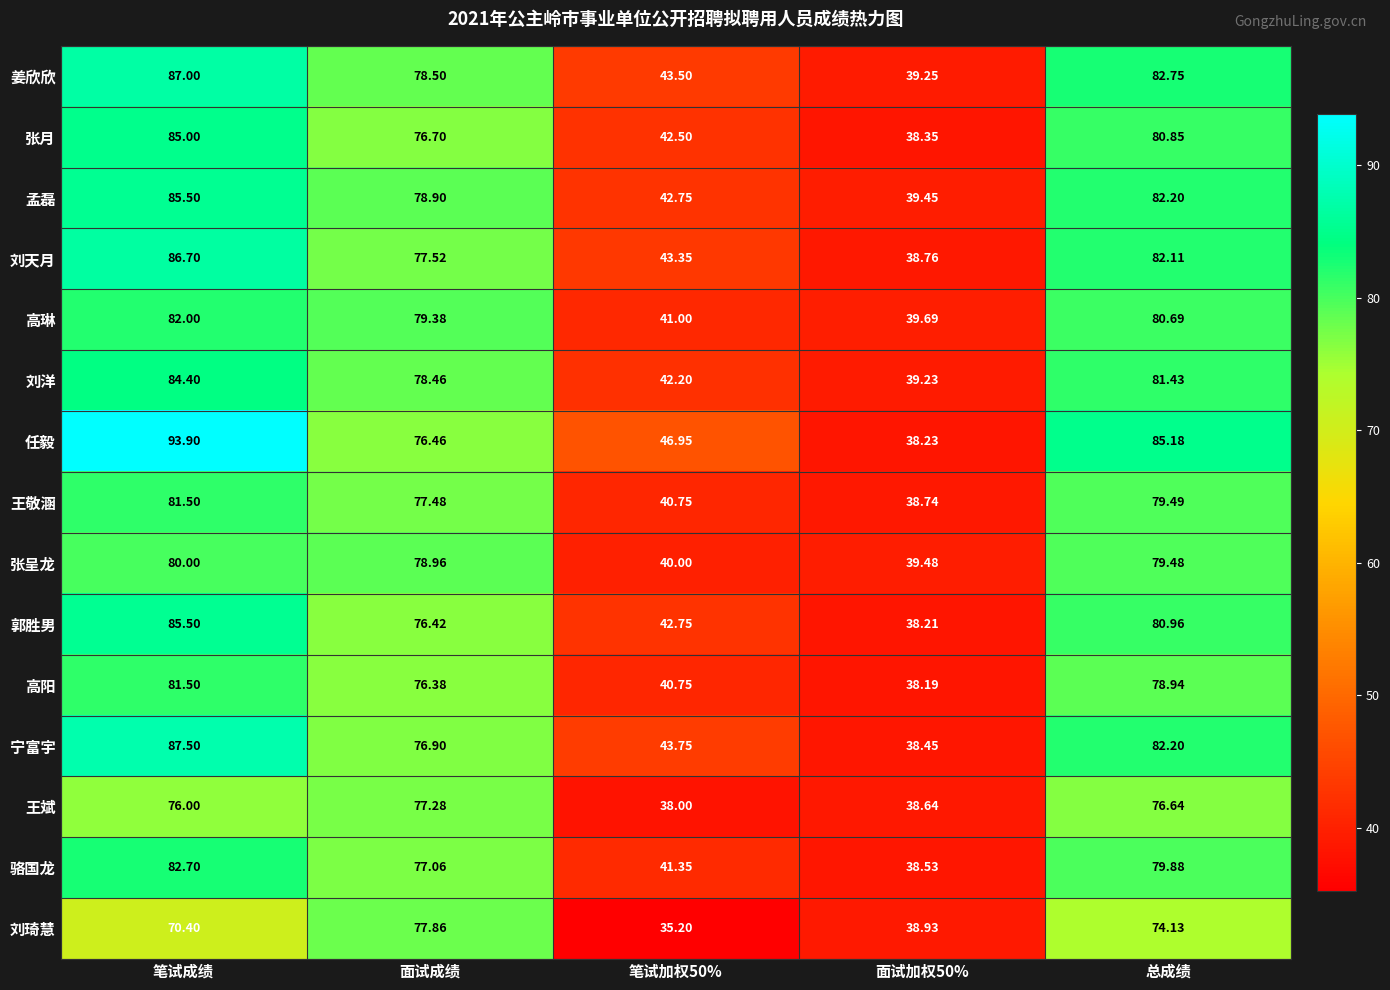

At how many categories does at least one series exceed 92?

1